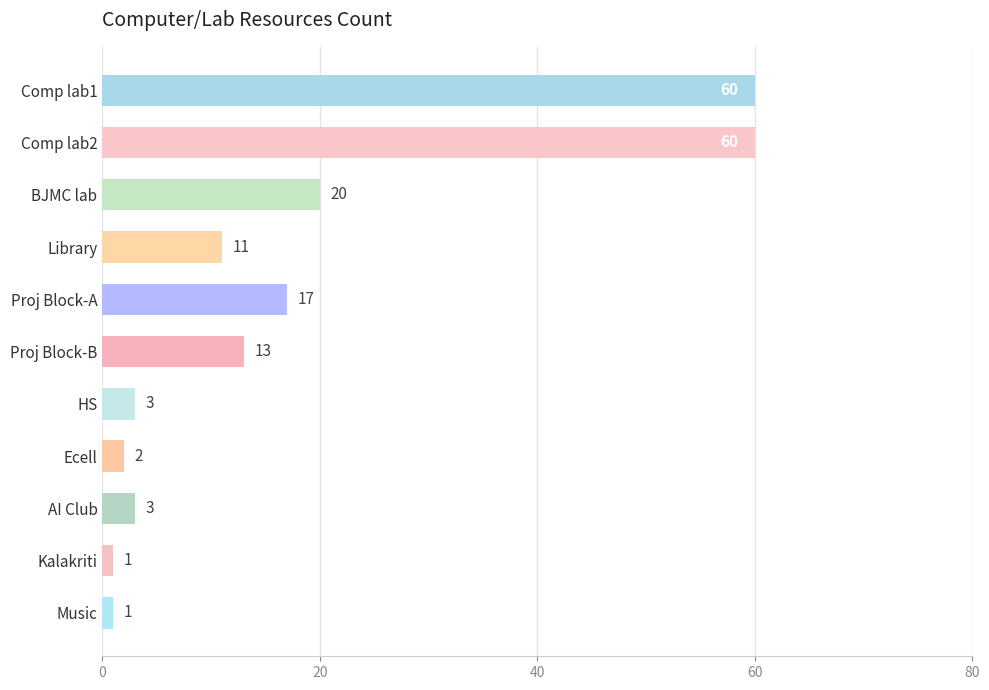

What is the label of the 8th bar from the bottom?

Library